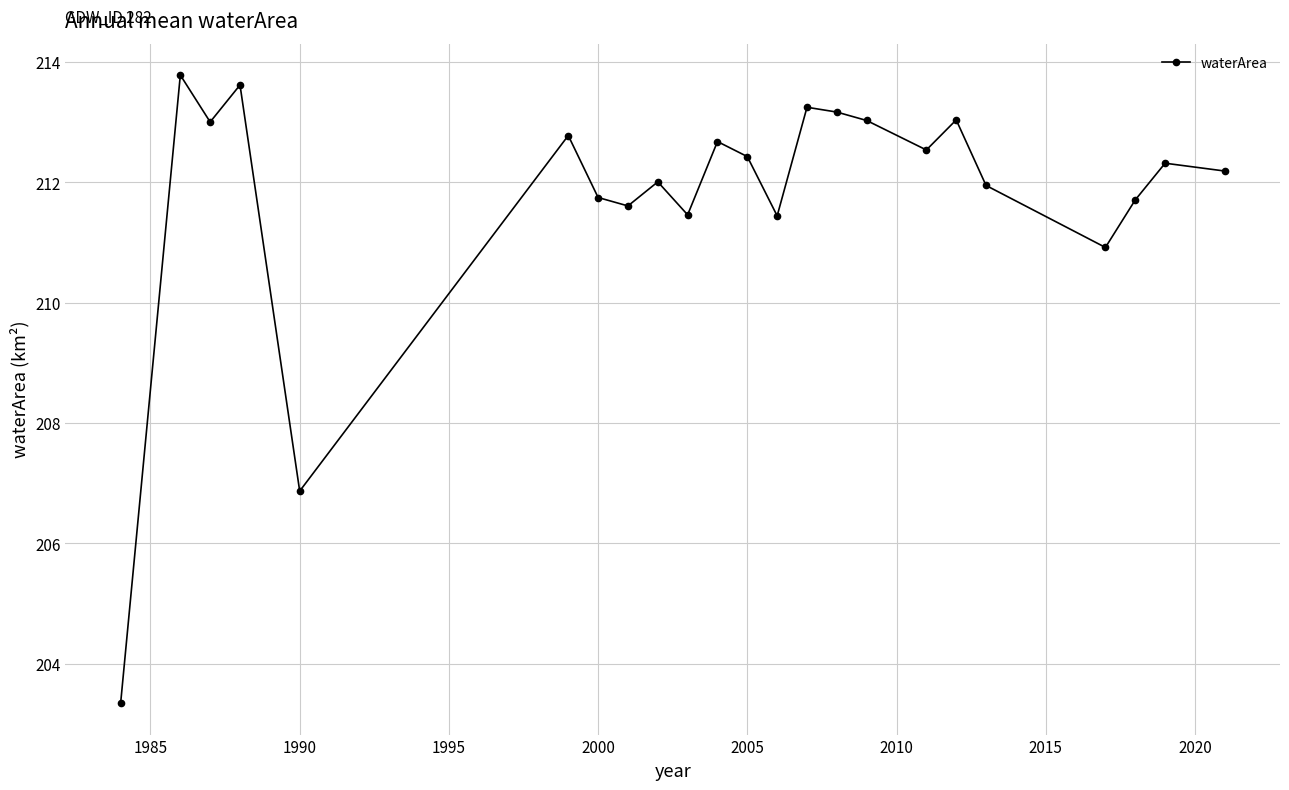

What is the maximum value shown in the chart?

213.8